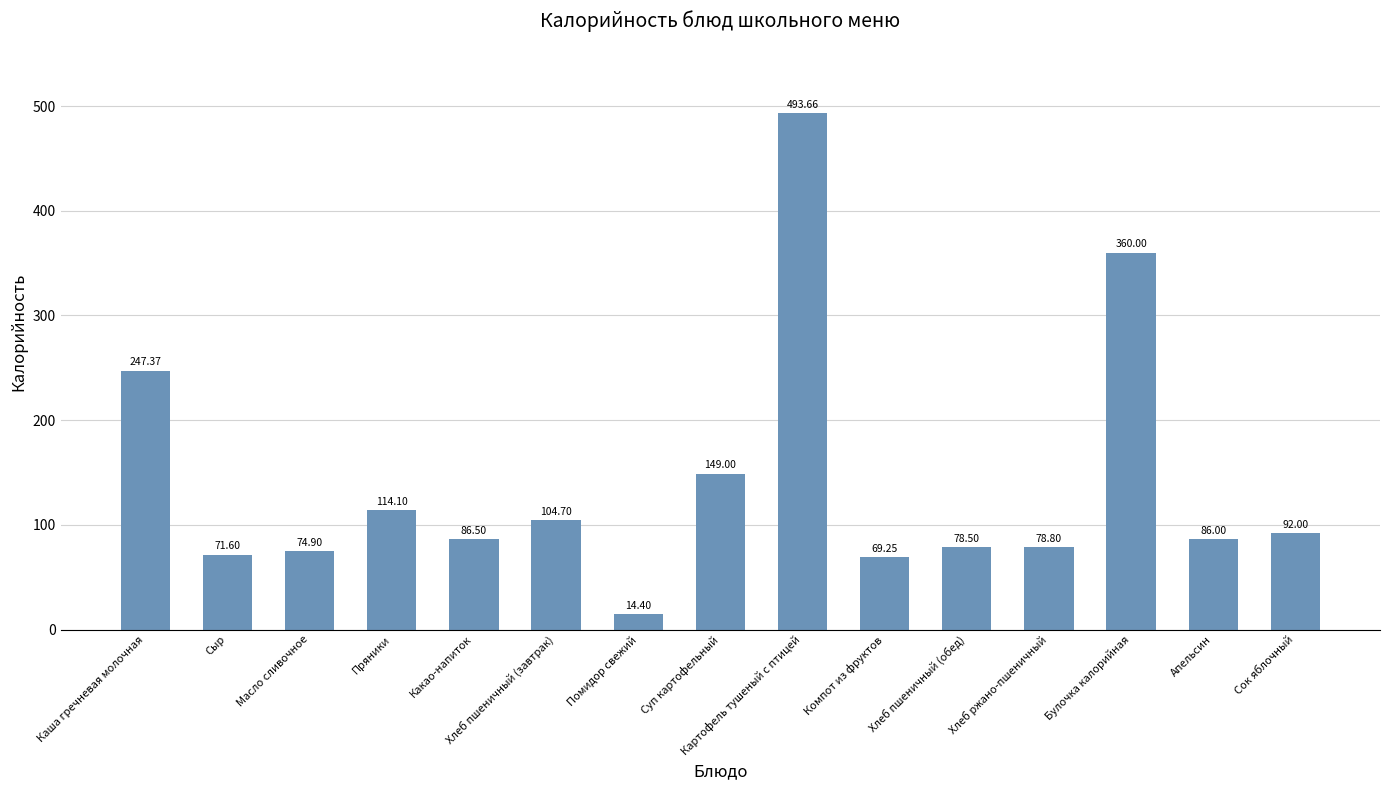

What is the minimum value shown in the chart?

14.4